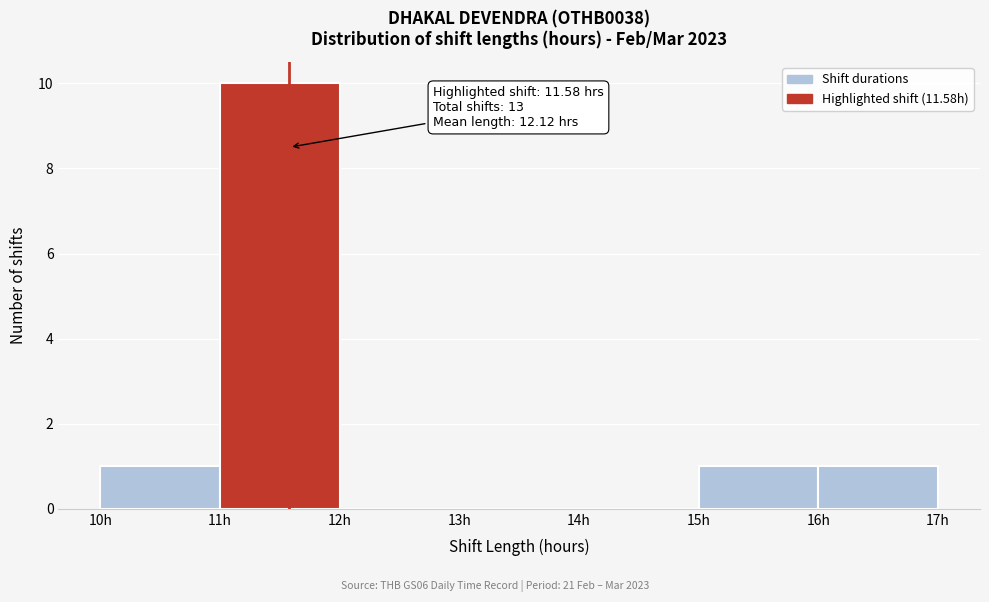

Over which range of the x-axis is the bar tallest?

11 to 12